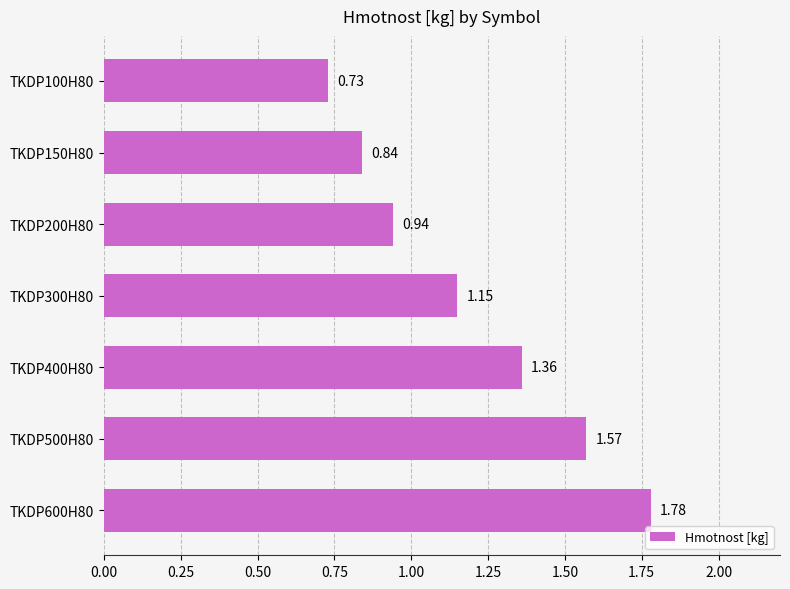

Rank the categories by value from lowest to highest.

TKDP100H80, TKDP150H80, TKDP200H80, TKDP300H80, TKDP400H80, TKDP500H80, TKDP600H80